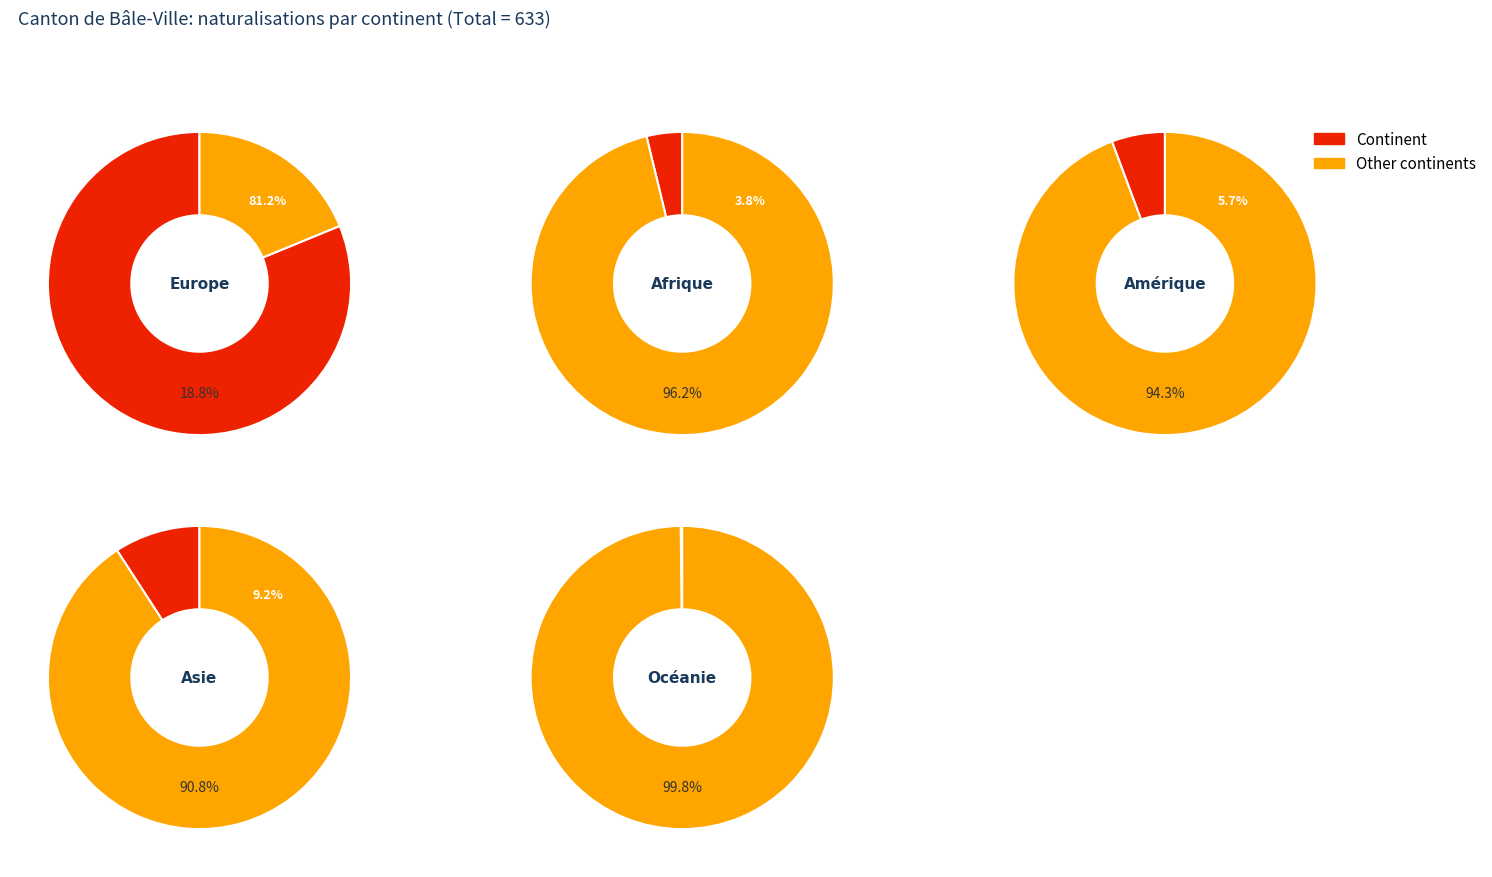

What is the ratio of the value at Europe to the value at Asie?

8.9